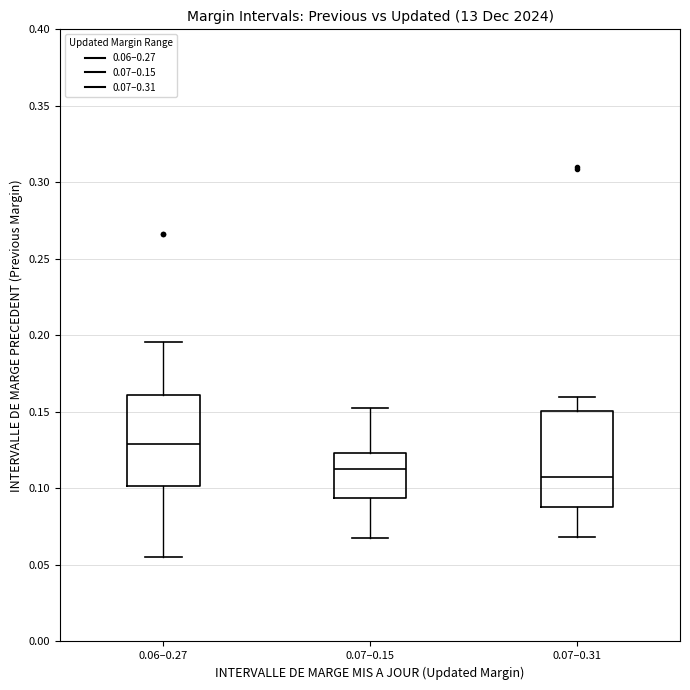

Reading left to right, read every box against the y-axis: the position of its median line, the range the box covers, and the ends of its whiskers. The values are not printed on the chart, so give them approximately, as read against the axis.

0.06–0.27: median 0.130, box 0.100 to 0.160, whiskers 0.055 to 0.195
0.07–0.15: median 0.115, box 0.095 to 0.125, whiskers 0.070 to 0.155
0.07–0.31: median 0.105, box 0.090 to 0.150, whiskers 0.070 to 0.160